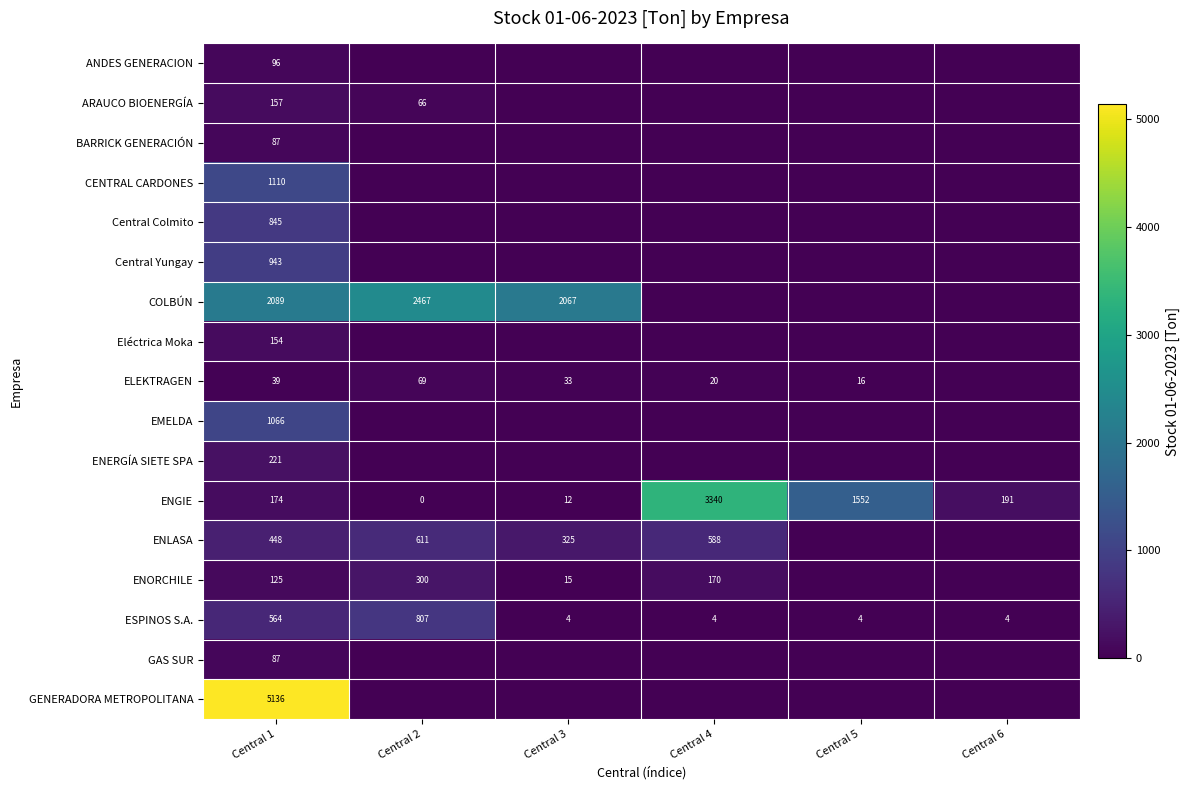

At how many categories does at least one series exceed 3101?

2